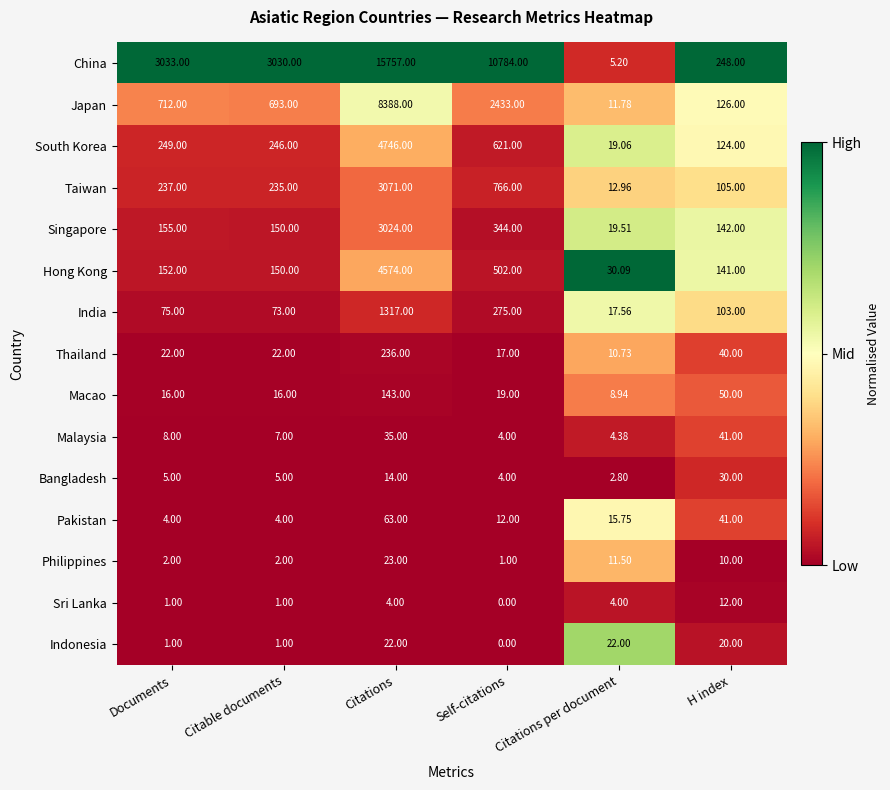

At Citations per document, list the series in order from smallest to largest.

Bangladesh, Sri Lanka, Malaysia, China, Macao, Thailand, Philippines, Japan, Taiwan, Pakistan, India, South Korea, Singapore, Indonesia, Hong Kong